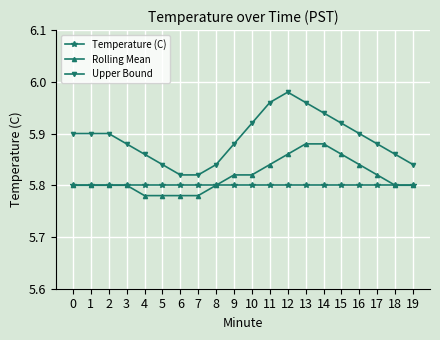

Which series has the largest range (max minus min)?

Upper Bound